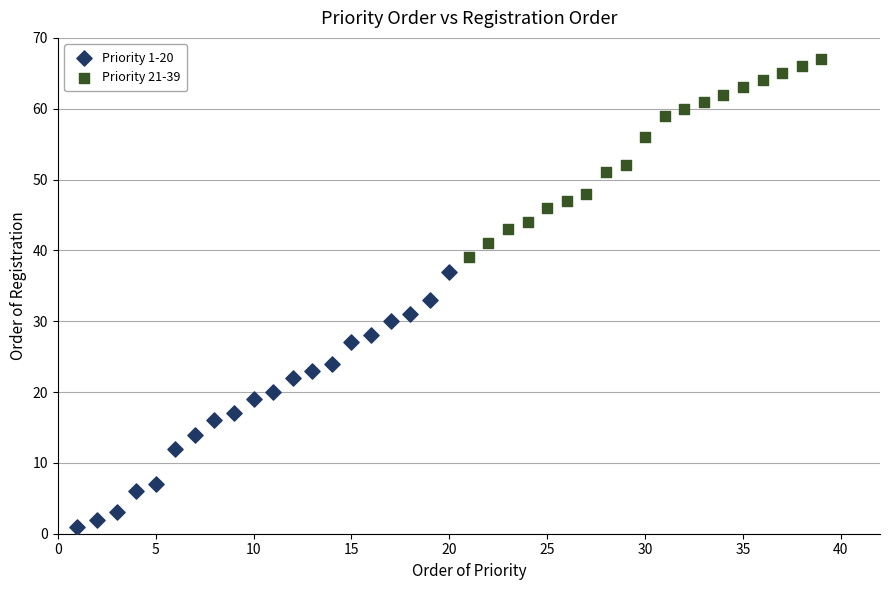

Which series has the largest Y range (max minus min)?

Priority 1-20